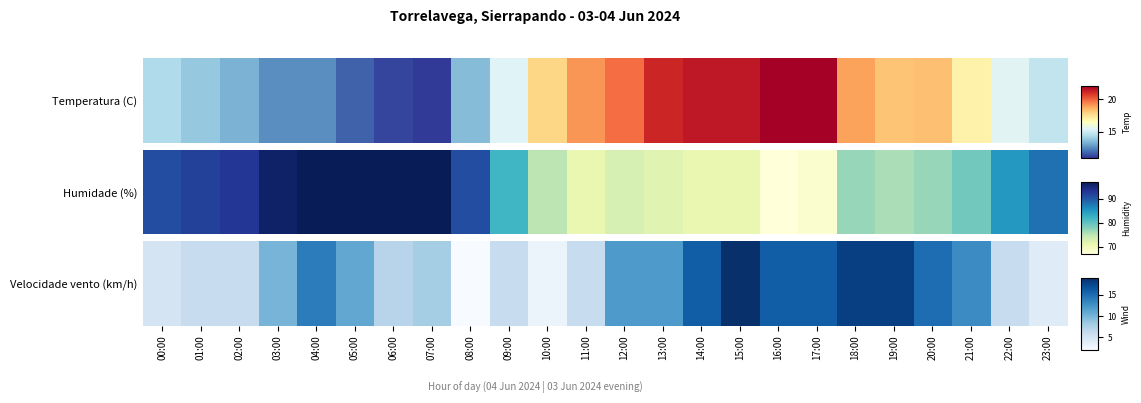

List the labels in order of value, smallest first.

08:00, 10:00, 23:00, 00:00, 01:00, 02:00, 09:00, 11:00, 22:00, 06:00, 07:00, 03:00, 05:00, 12:00, 13:00, 21:00, 04:00, 20:00, 14:00, 16:00, 17:00, 18:00, 19:00, 15:00